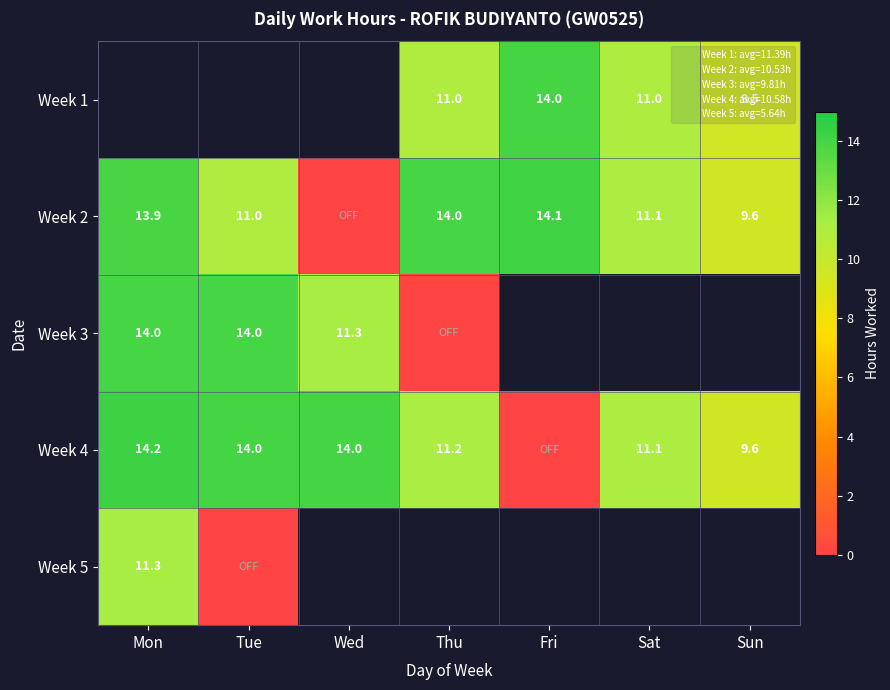

Is the value of Week 5 at Mon greater than the value of Week 1 at Sat?

Yes